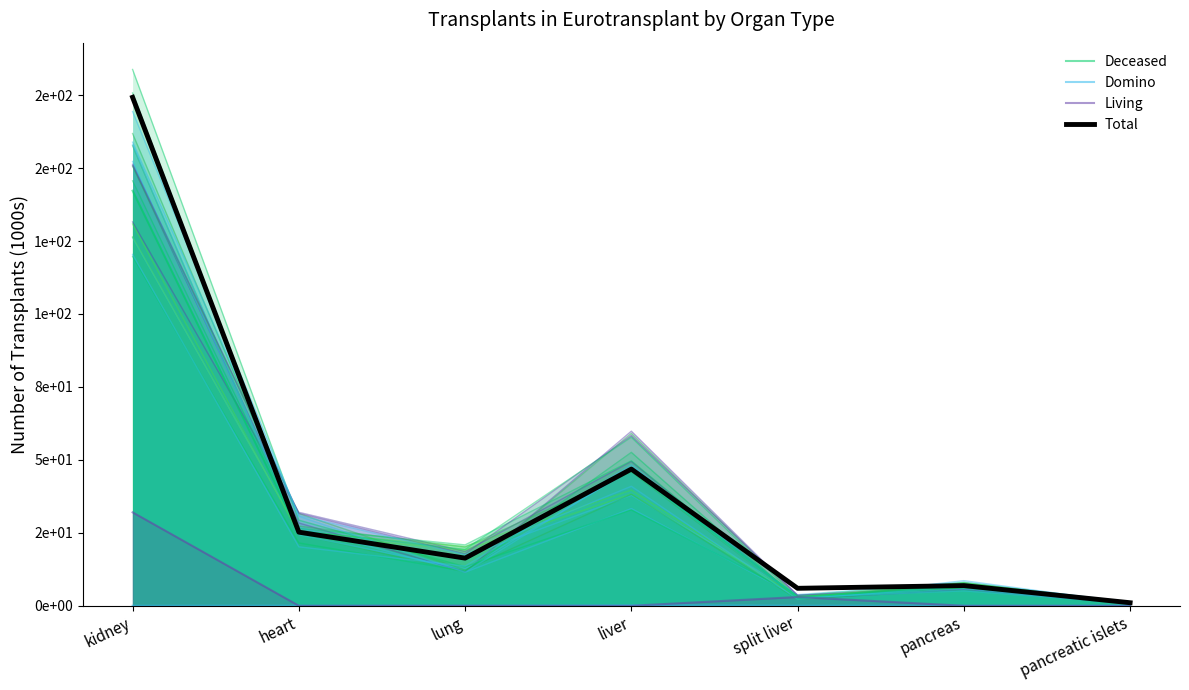

Where is the first local minimum for Deceased?

lung